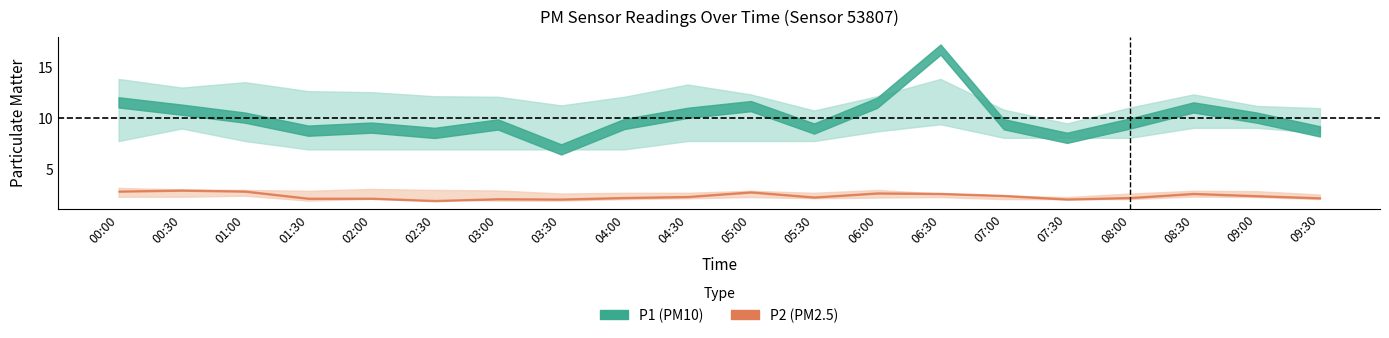

The value of P1 at 09:30 is 8.7. True or false?

True